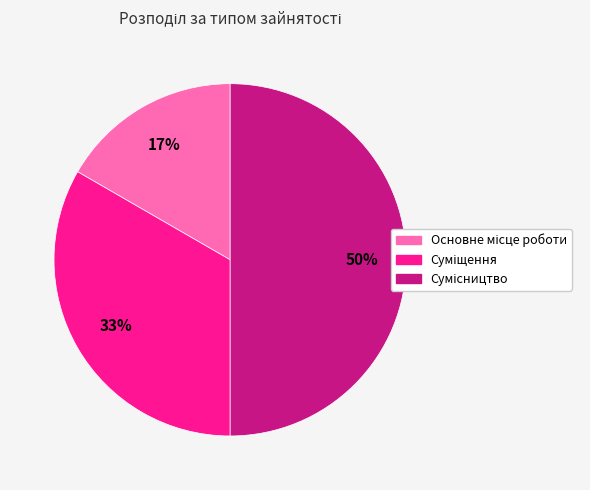

To the nearest percent, what is the average slice percentage?

33%